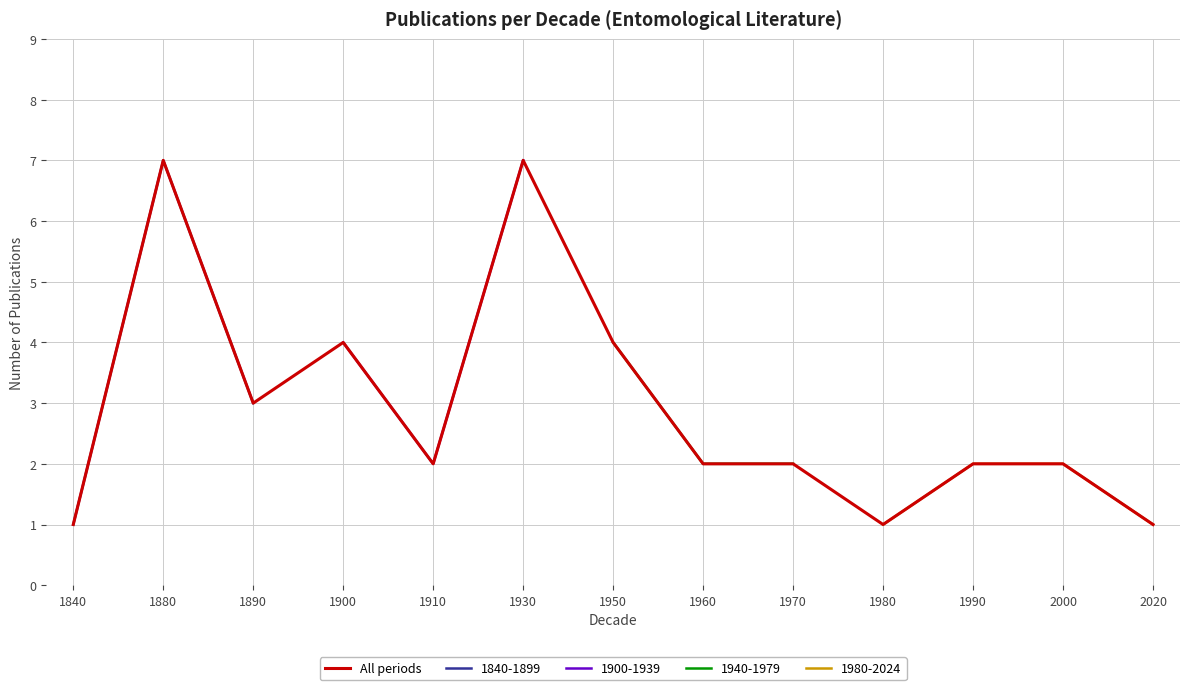

Which category has the highest value across all series?

1880